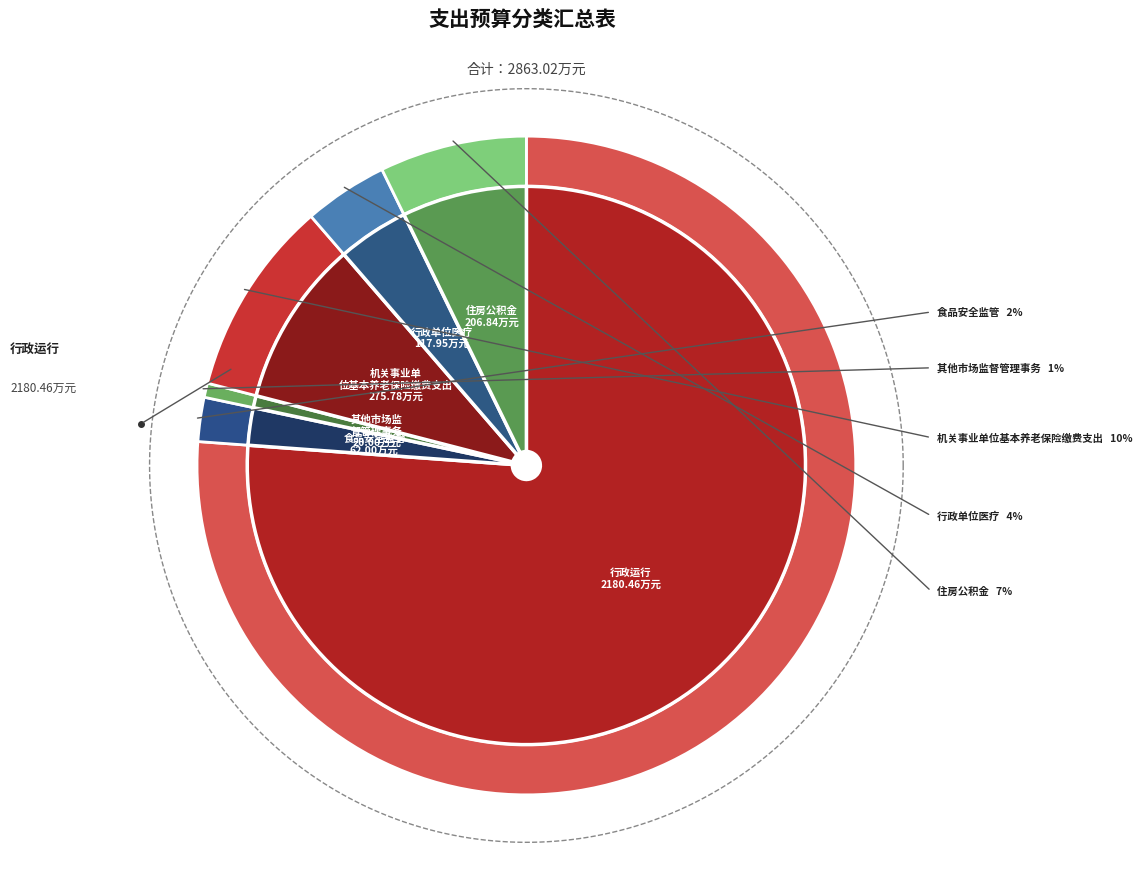

Does 行政运行 represent more than half of the total?

Yes